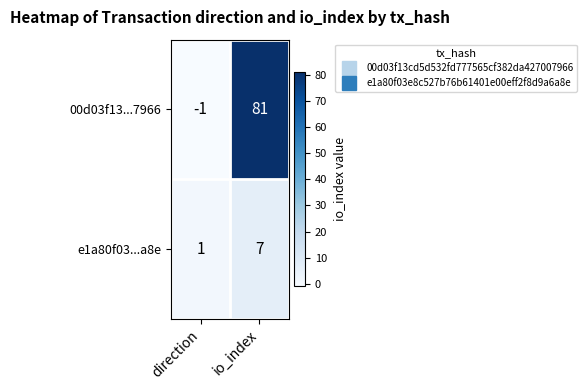

Reading left to right, extract all data points from this chart.

00d03f13...7966: -1	81
e1a80f03...a8e: 1	7